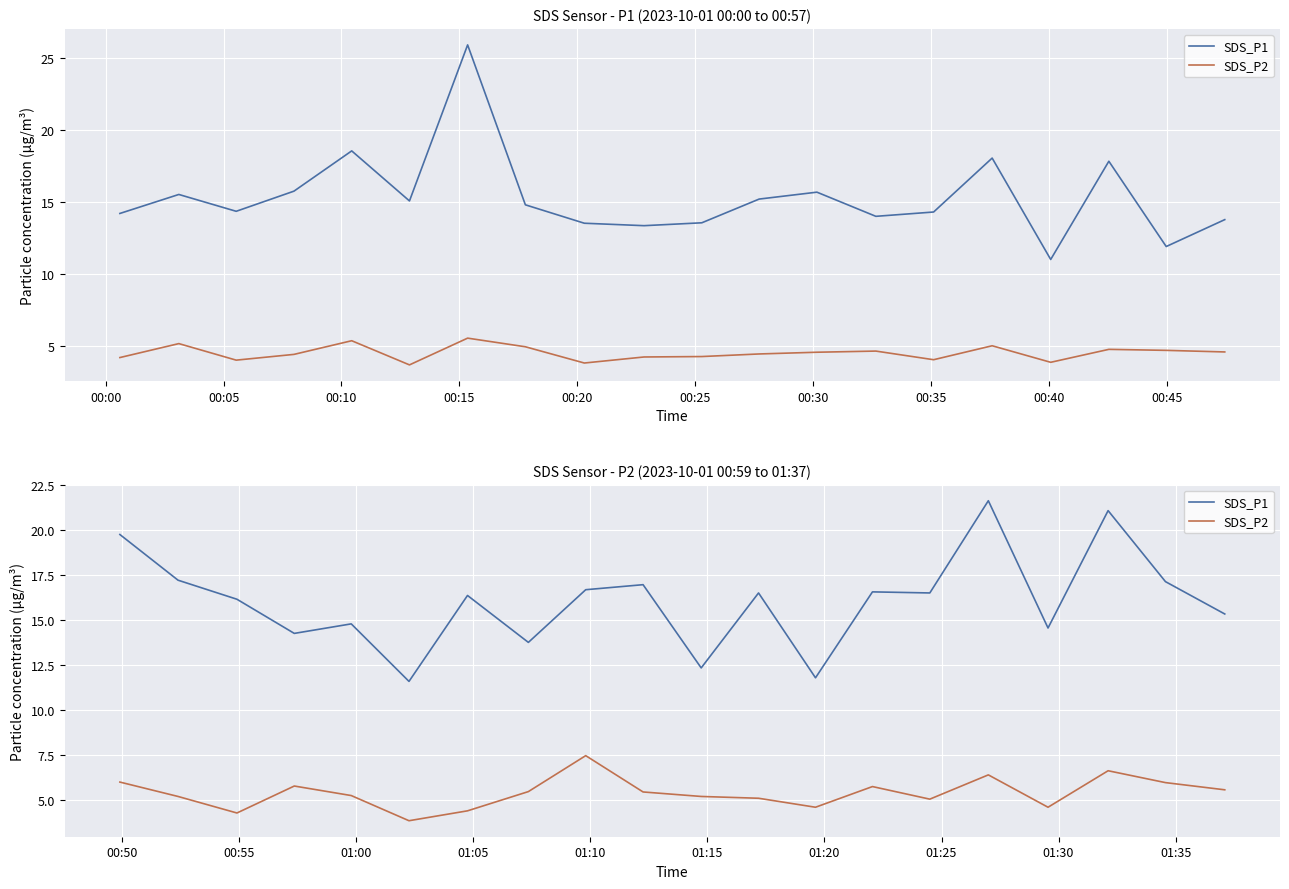

In SDS_P2, how many points are lower than both neighbors (excluding endpoints)?

5